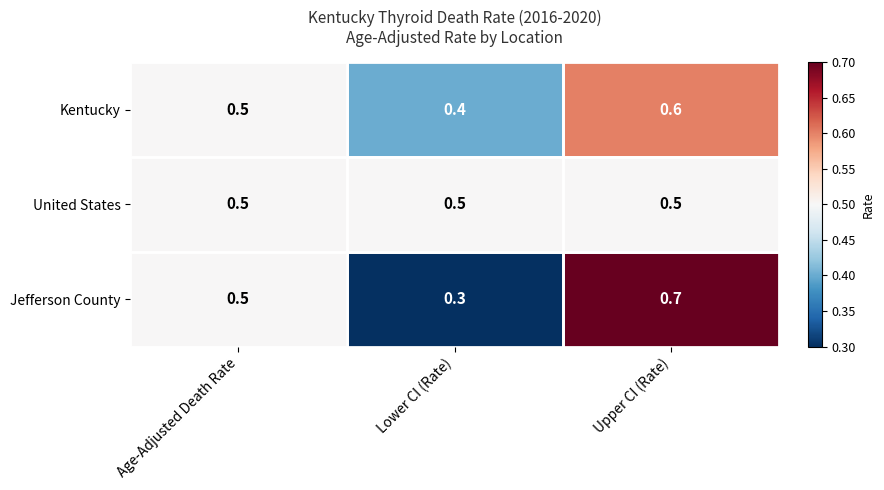

What is the maximum value for United States?

0.5